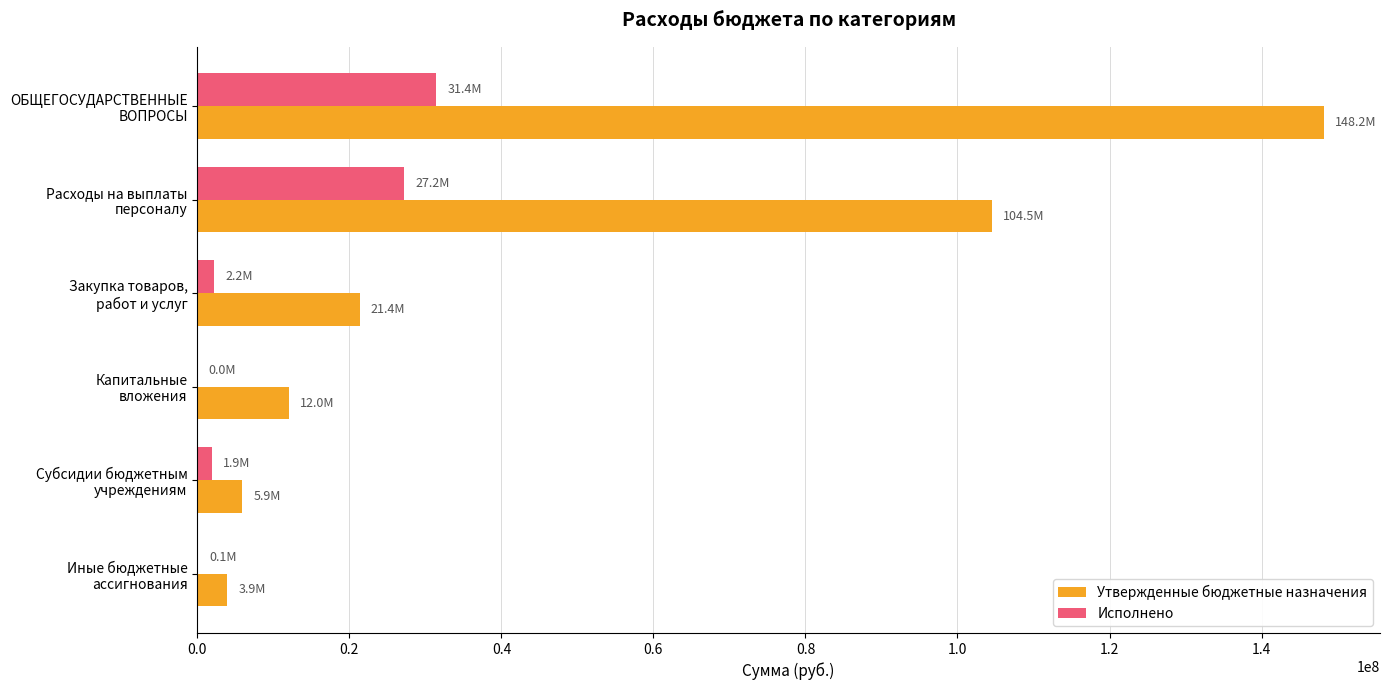

What is the sum of all Исполнено values?

62779352.6